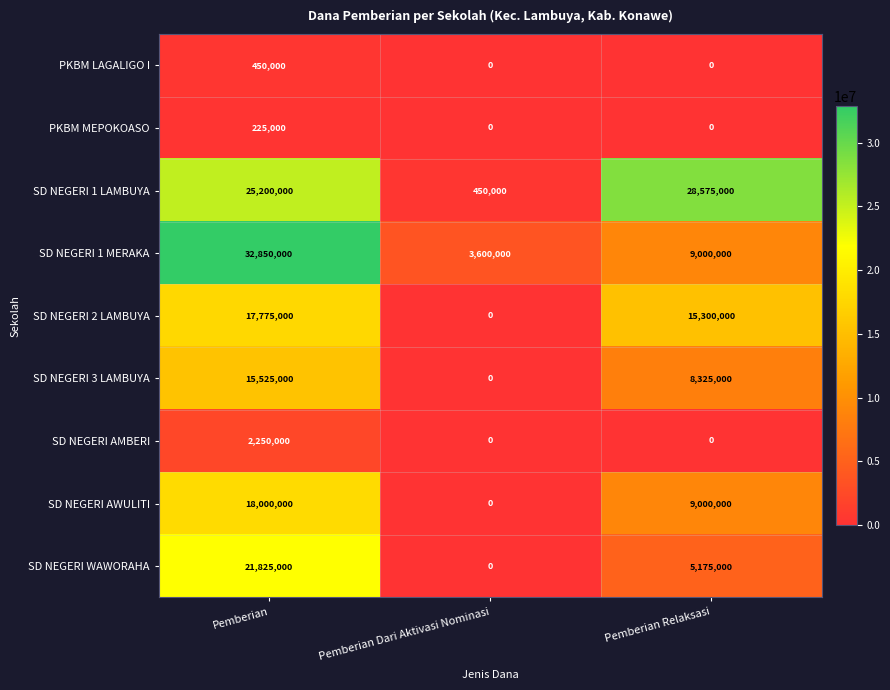

The value of SD NEGERI 2 LAMBUYA at Pemberian Dari Aktivasi Nominasi is 0. True or false?

True